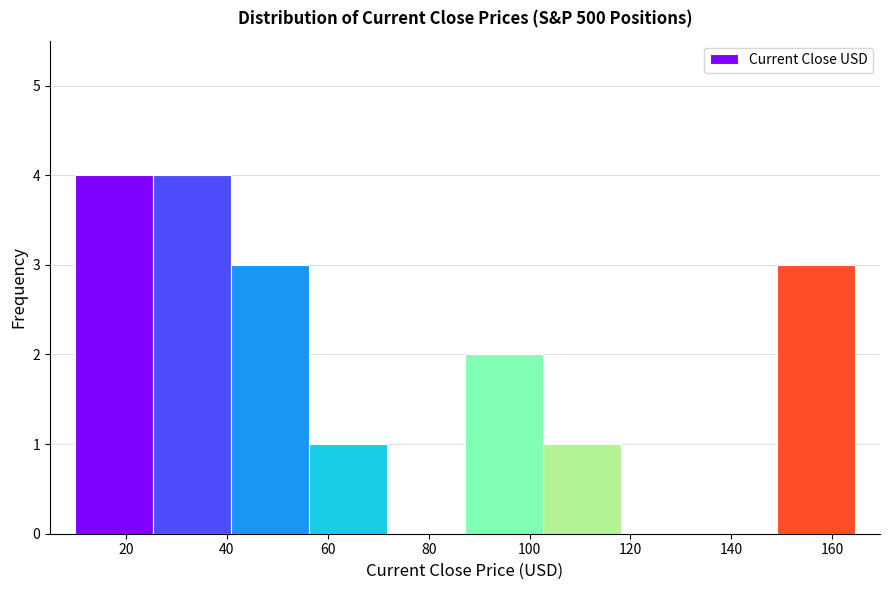

What is the height of the bar covering 150 to 164 on the x-axis? Neither the bar edges nor the heights are printed on the chart, so give them approximately, as read against the axes.

3